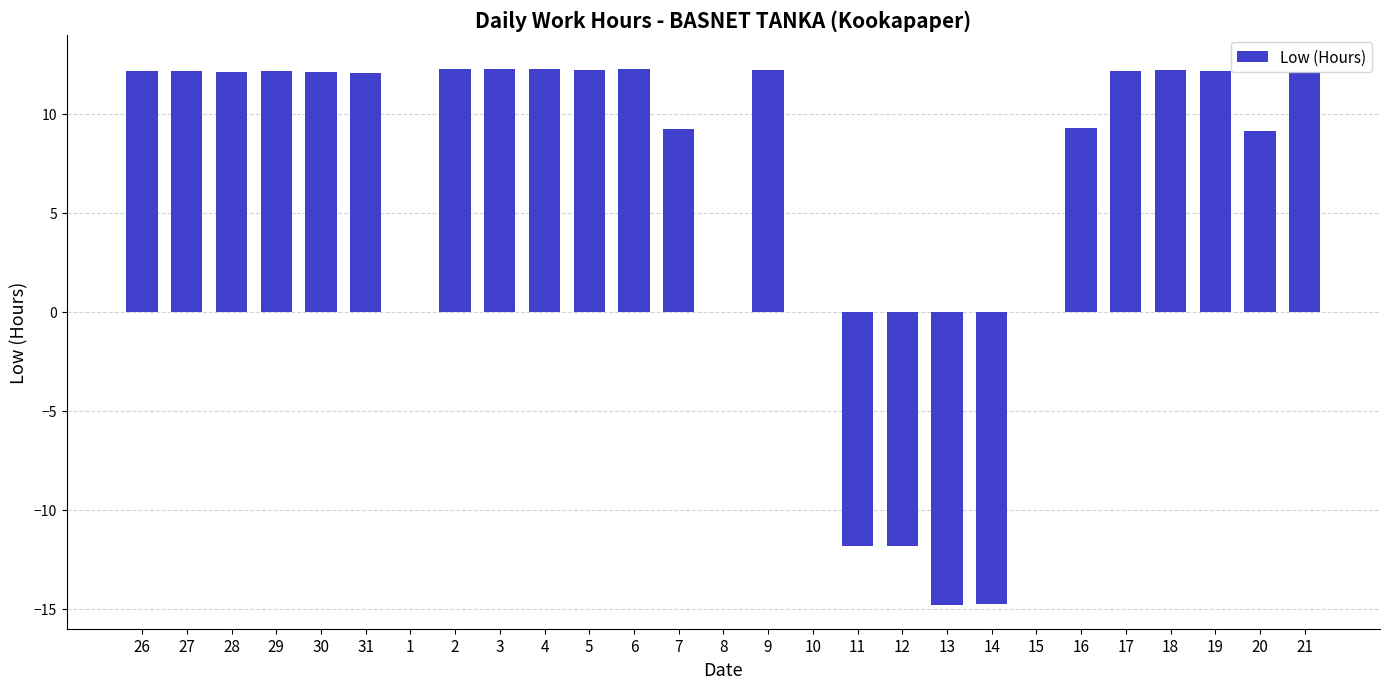

Is it true that the value at 6 is 19.6?

False